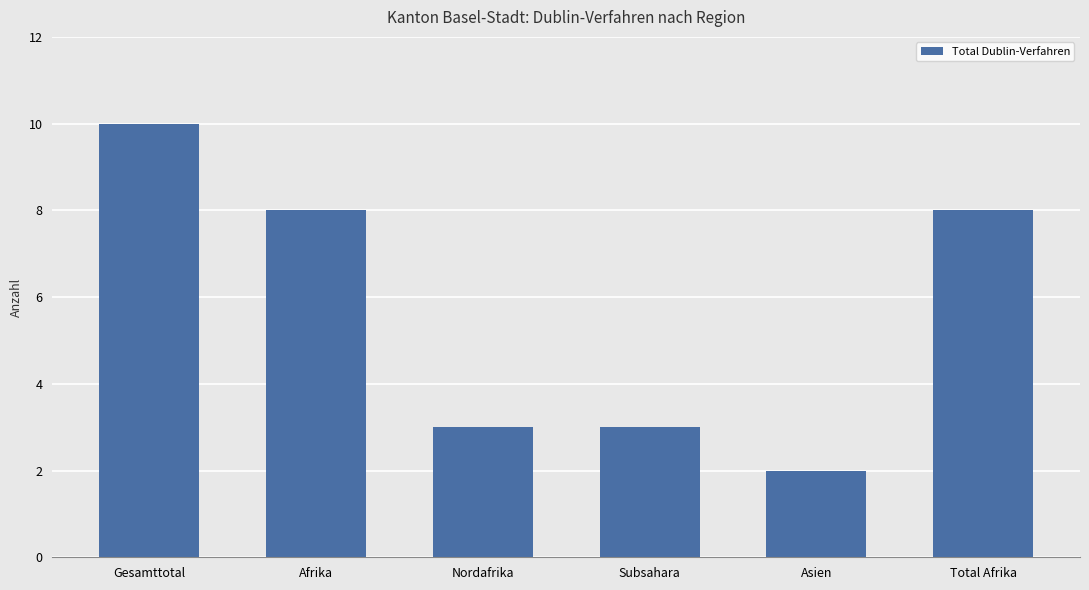

Reading left to right, transcribe all the data shown in this chart.

10	8	3	3	2	8